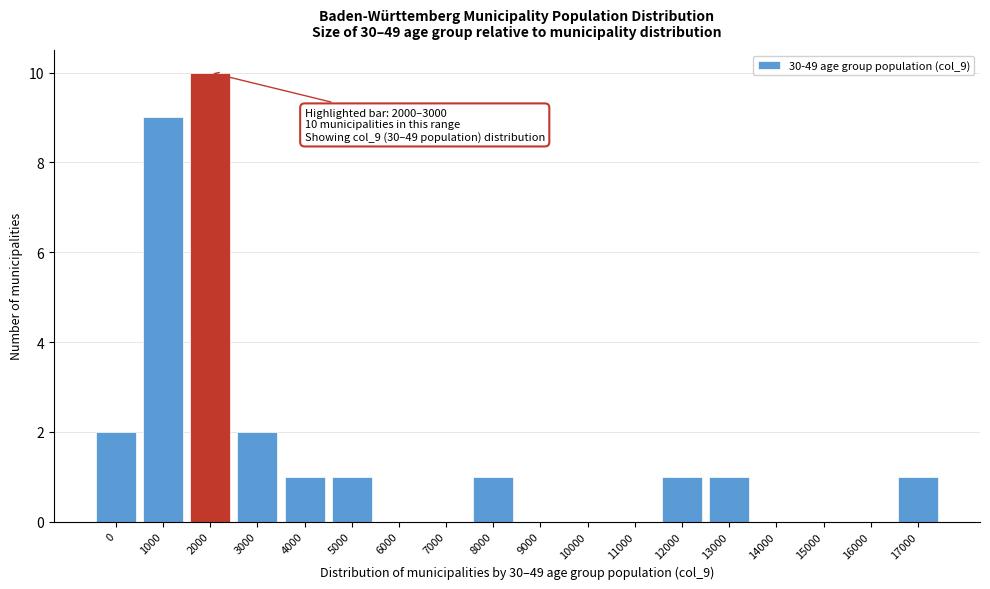

Reading left to right, what are all the values shown in this chart?

0=2	1000=9	2000=10	3000=2	4000=1	5000=1	6000=0	7000=0	8000=1	9000=0	10000=0	11000=0	12000=1	13000=1	14000=0	15000=0	16000=0	17000=1